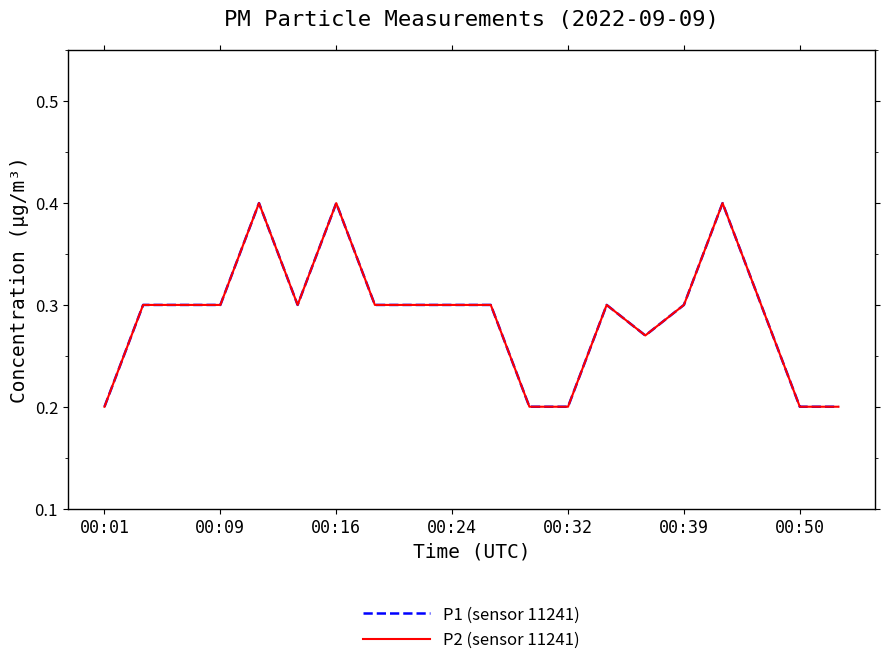

Which series has the largest total across all categories?

P1 (sensor 11241)